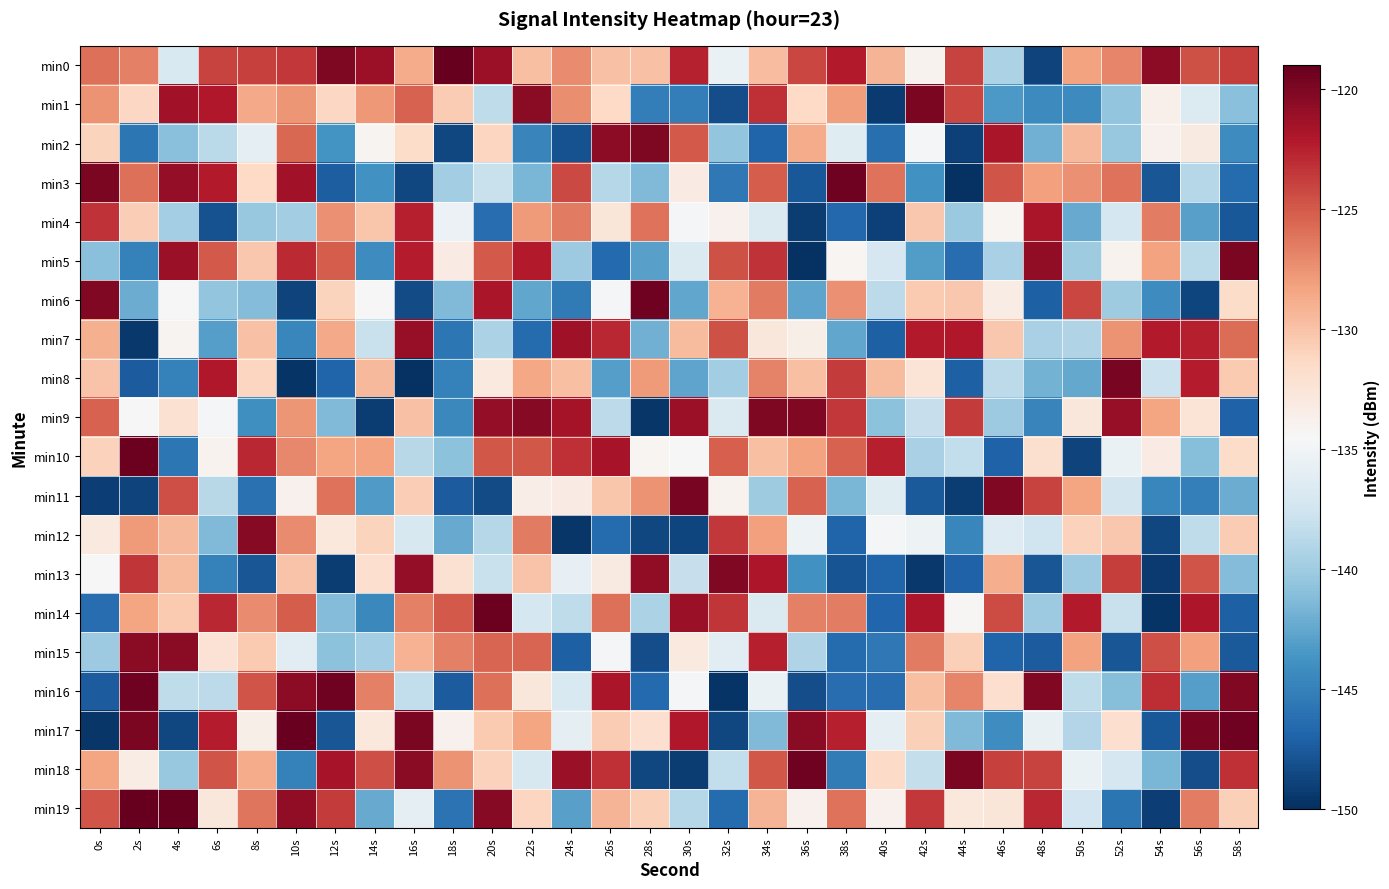

List the series in order of their peak value, highest first.

min19, min0, min17, min14, min10, min18, min3, min16, min6, min11, min8, min5, min1, min9, min2, min13, min12, min15, min7, min4